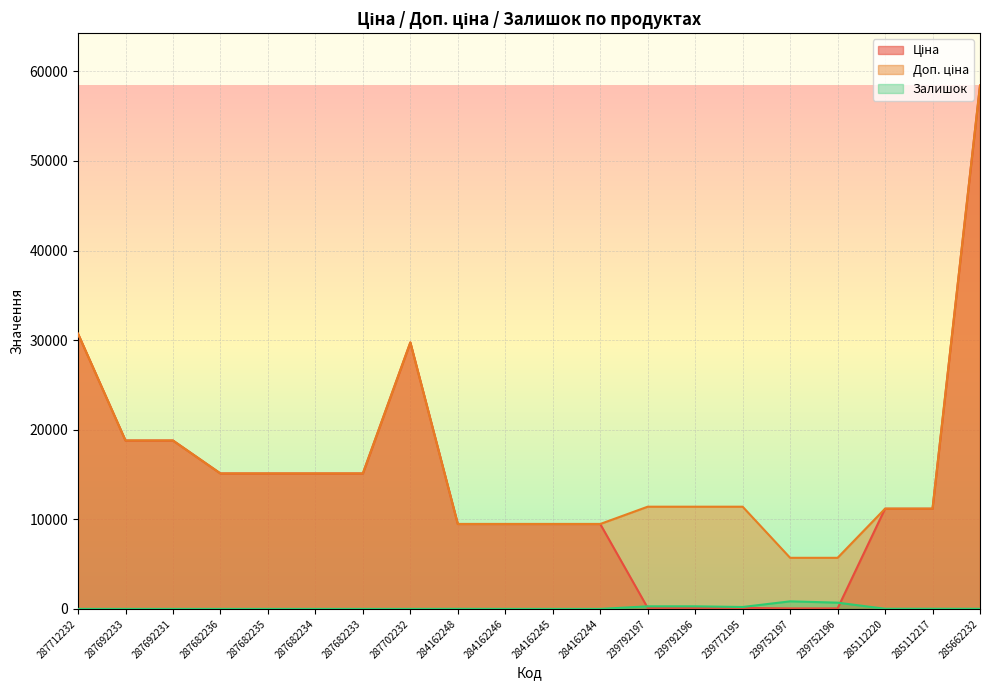

What is the difference between the second highest and second lowest values in the Доп. ціна series?

25012.1